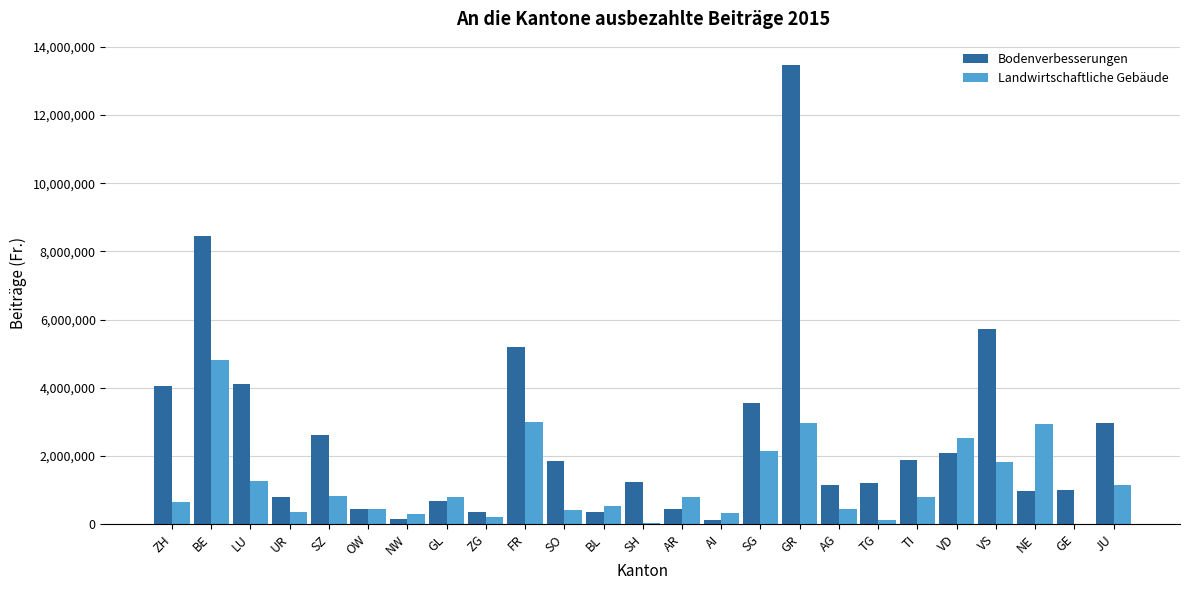

Which series changed the most between ZH and NW?

Bodenverbesserungen